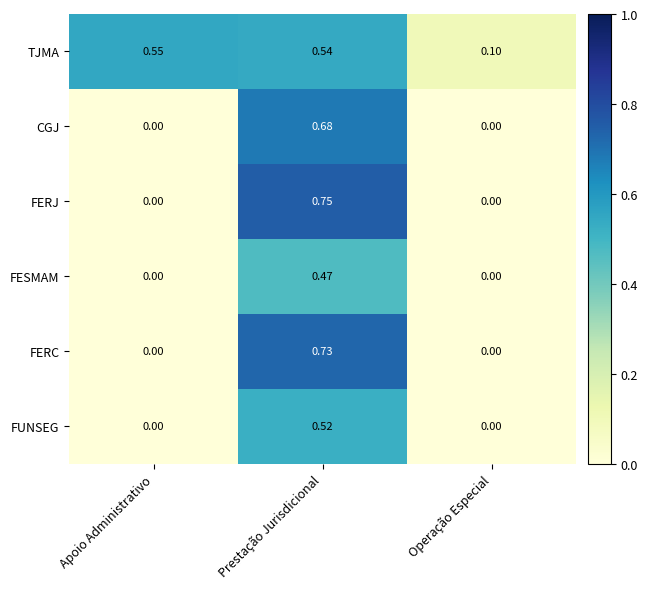

Is the value of TJMA at Prestação Jurisdicional greater than the value of FERC at Prestação Jurisdicional?

No